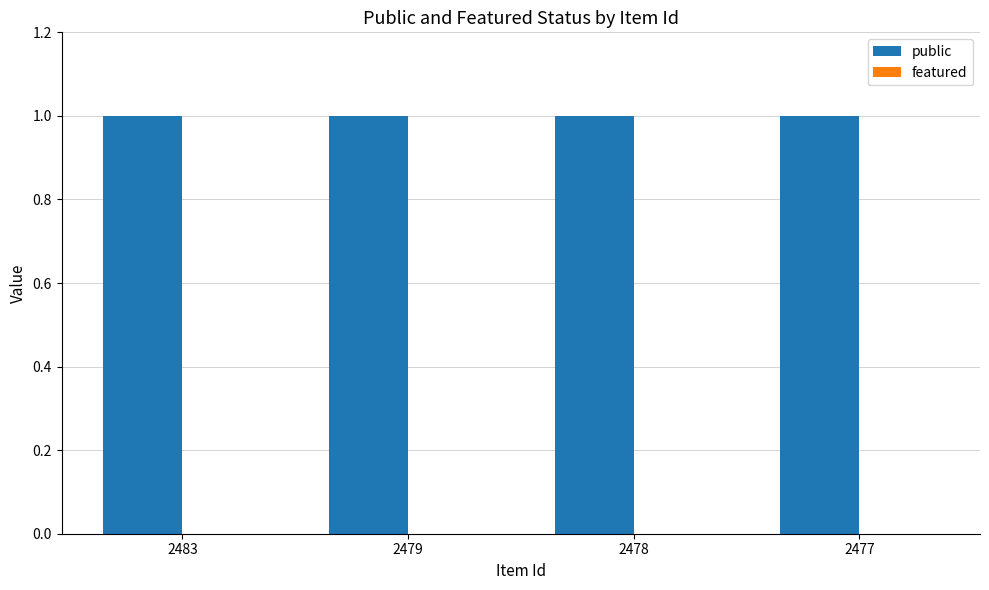

The value of public at 2477 is 1. True or false?

True